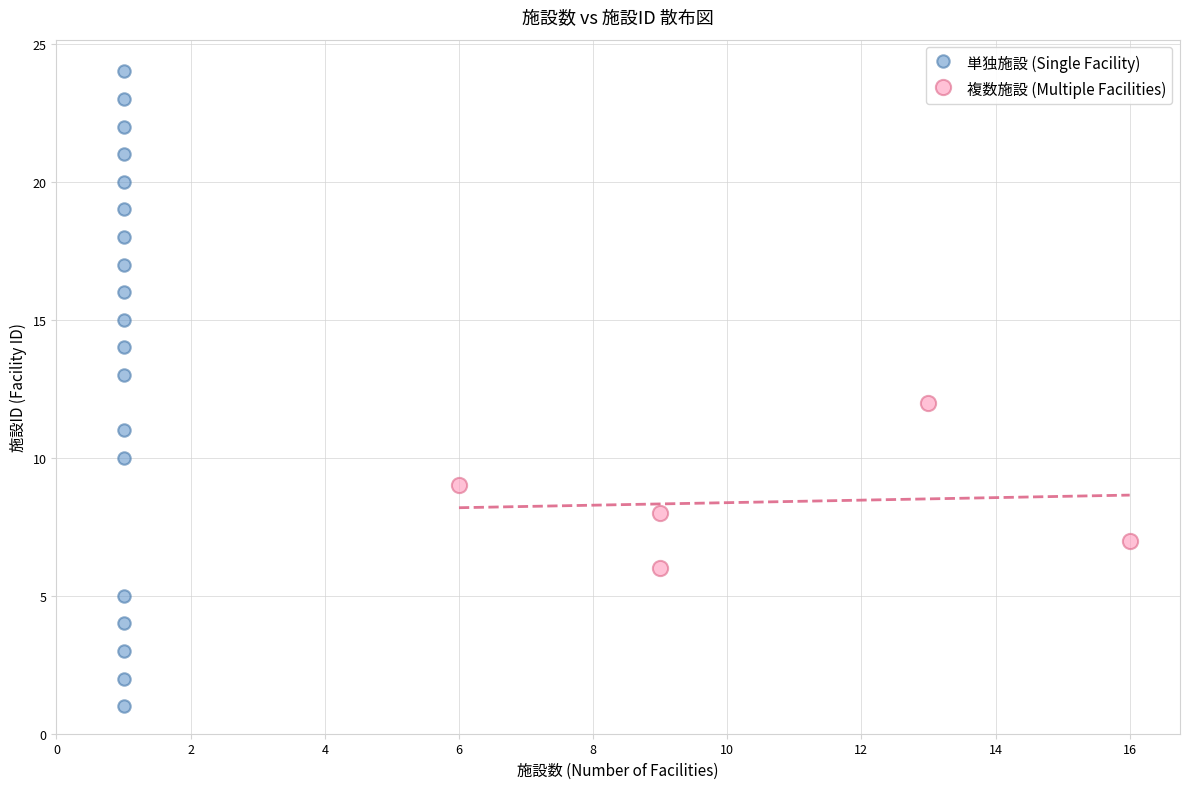

What are all the series names shown in the legend?

単独施設 (Single Facility), 複数施設 (Multiple Facilities)